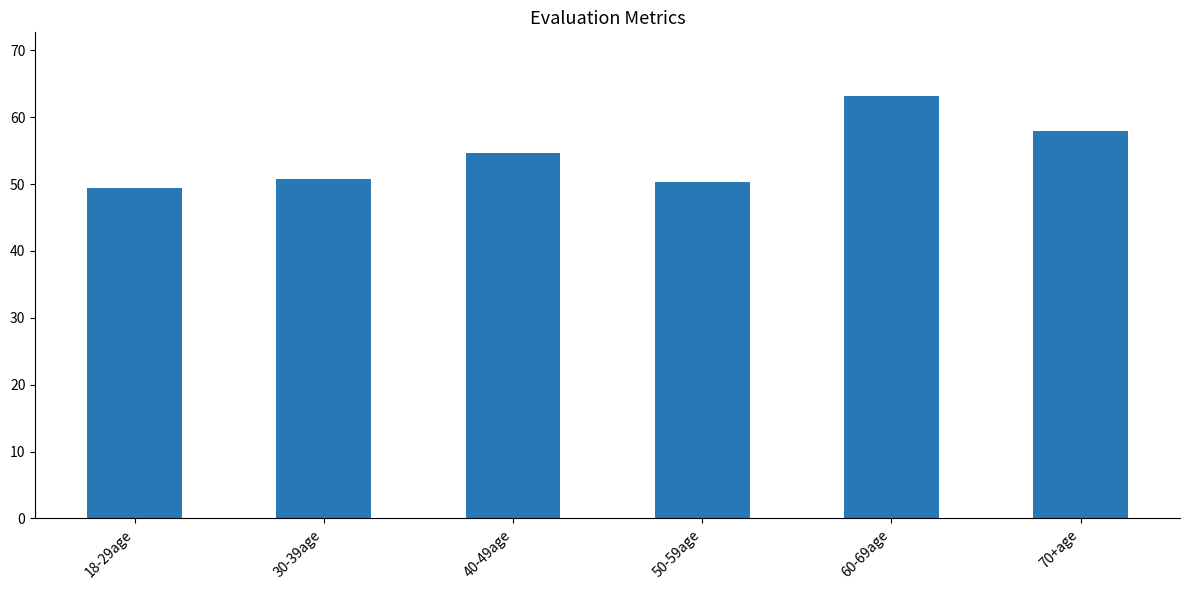

What is the minimum value shown in the chart?

49.4